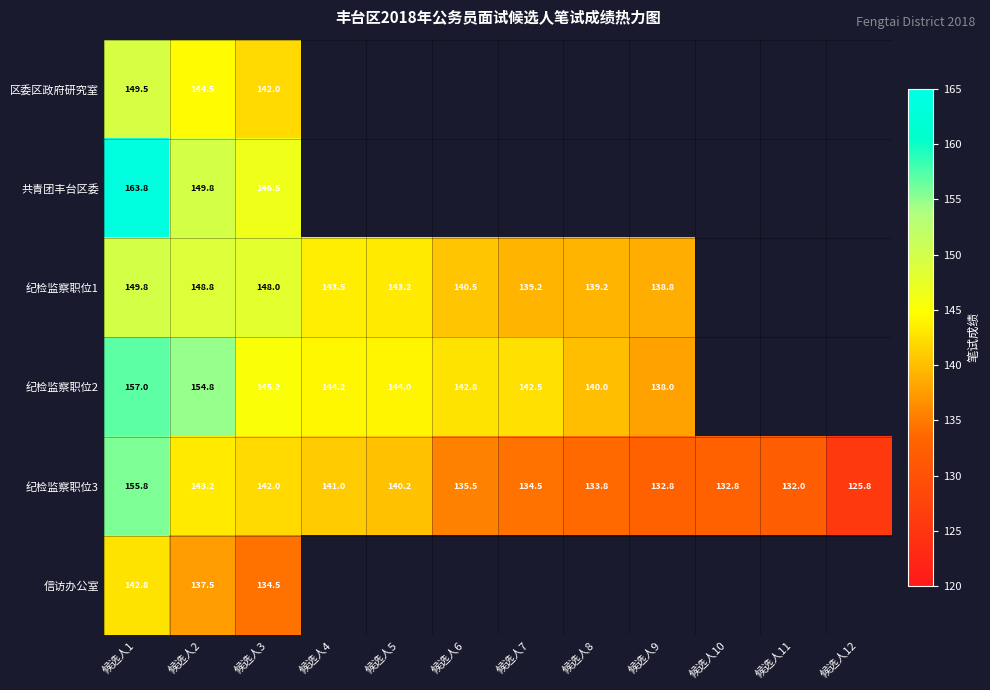

Is the value of 纪检监察职位3 at 候选人2 greater than the value of 纪检监察职位2 at 候选人7?

Yes